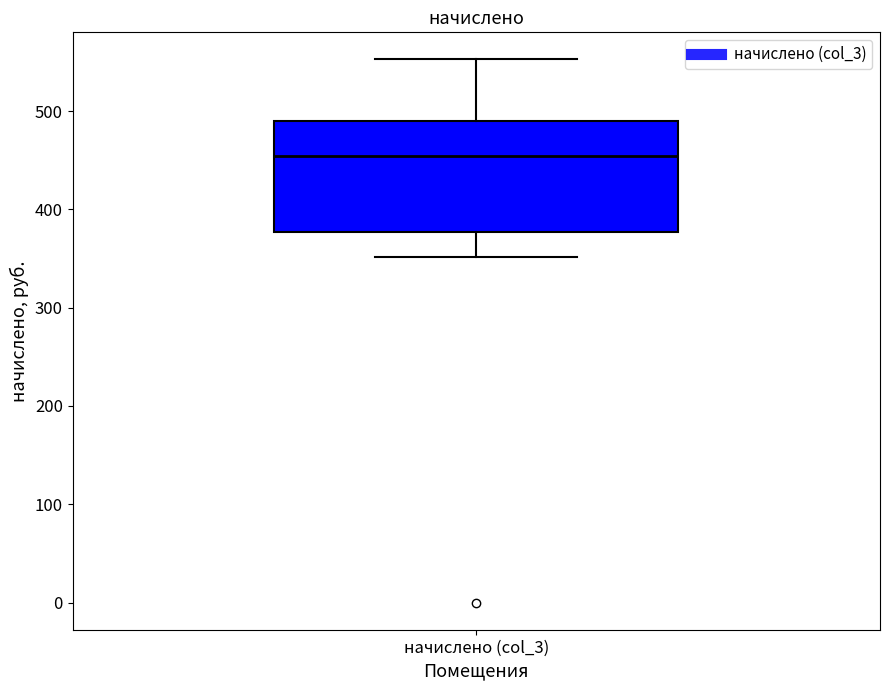

Read this box plot against the y-axis: the position of the median line, the range covered by the box, and the ends of both whiskers. The values are not printed on the chart, so give them approximately, as read against the axis.

median 450, box 380 to 490, whiskers 350 to 550